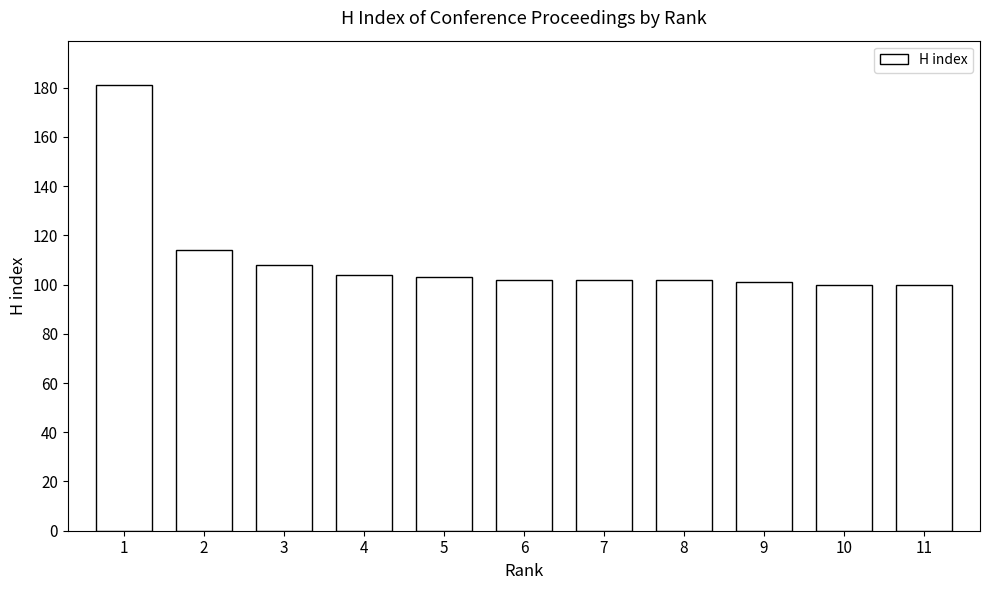

Approximately how many times larger is the value at 8 compared to 2?

0.9